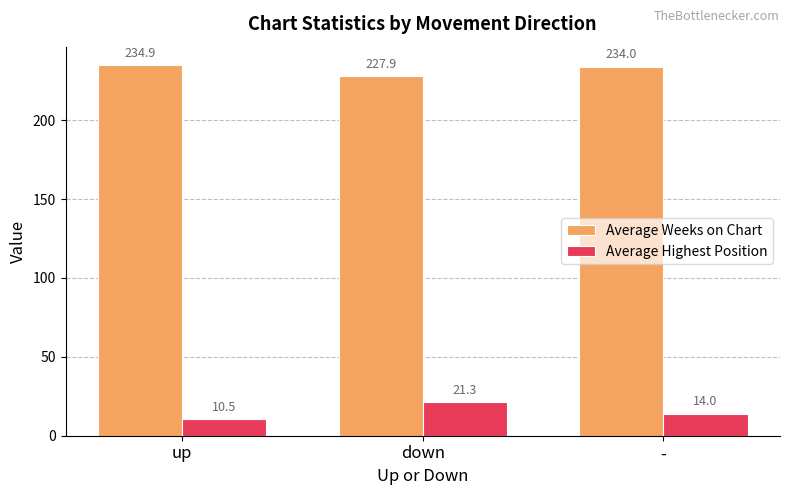

Reading left to right, list all the values displayed in this chart.

Average Weeks on Chart: 234.9	227.9	234.0
Average Highest Position: 10.5	21.3	14.0